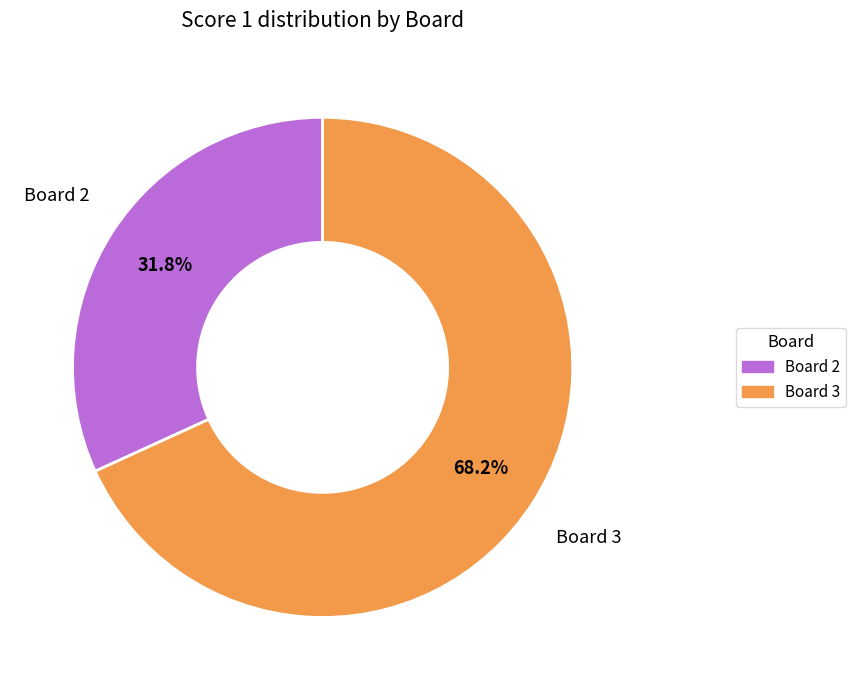

Which category accounts for the majority?

Board 3